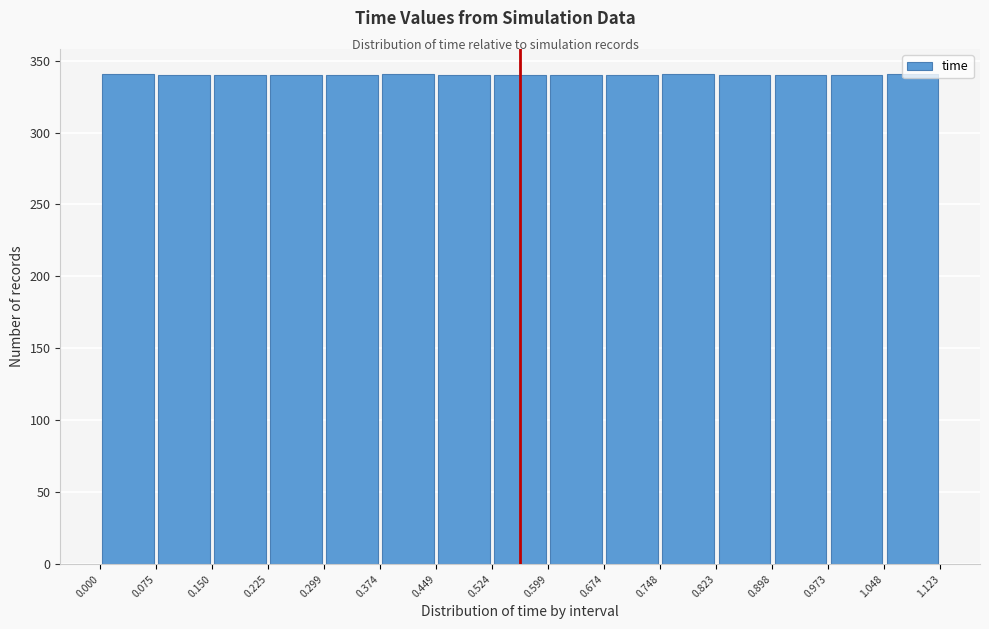

How tall is the bar that spans 0.150 to 0.225 on the x-axis? The values are not printed on the chart, so give them approximately, as read against the axis.

340